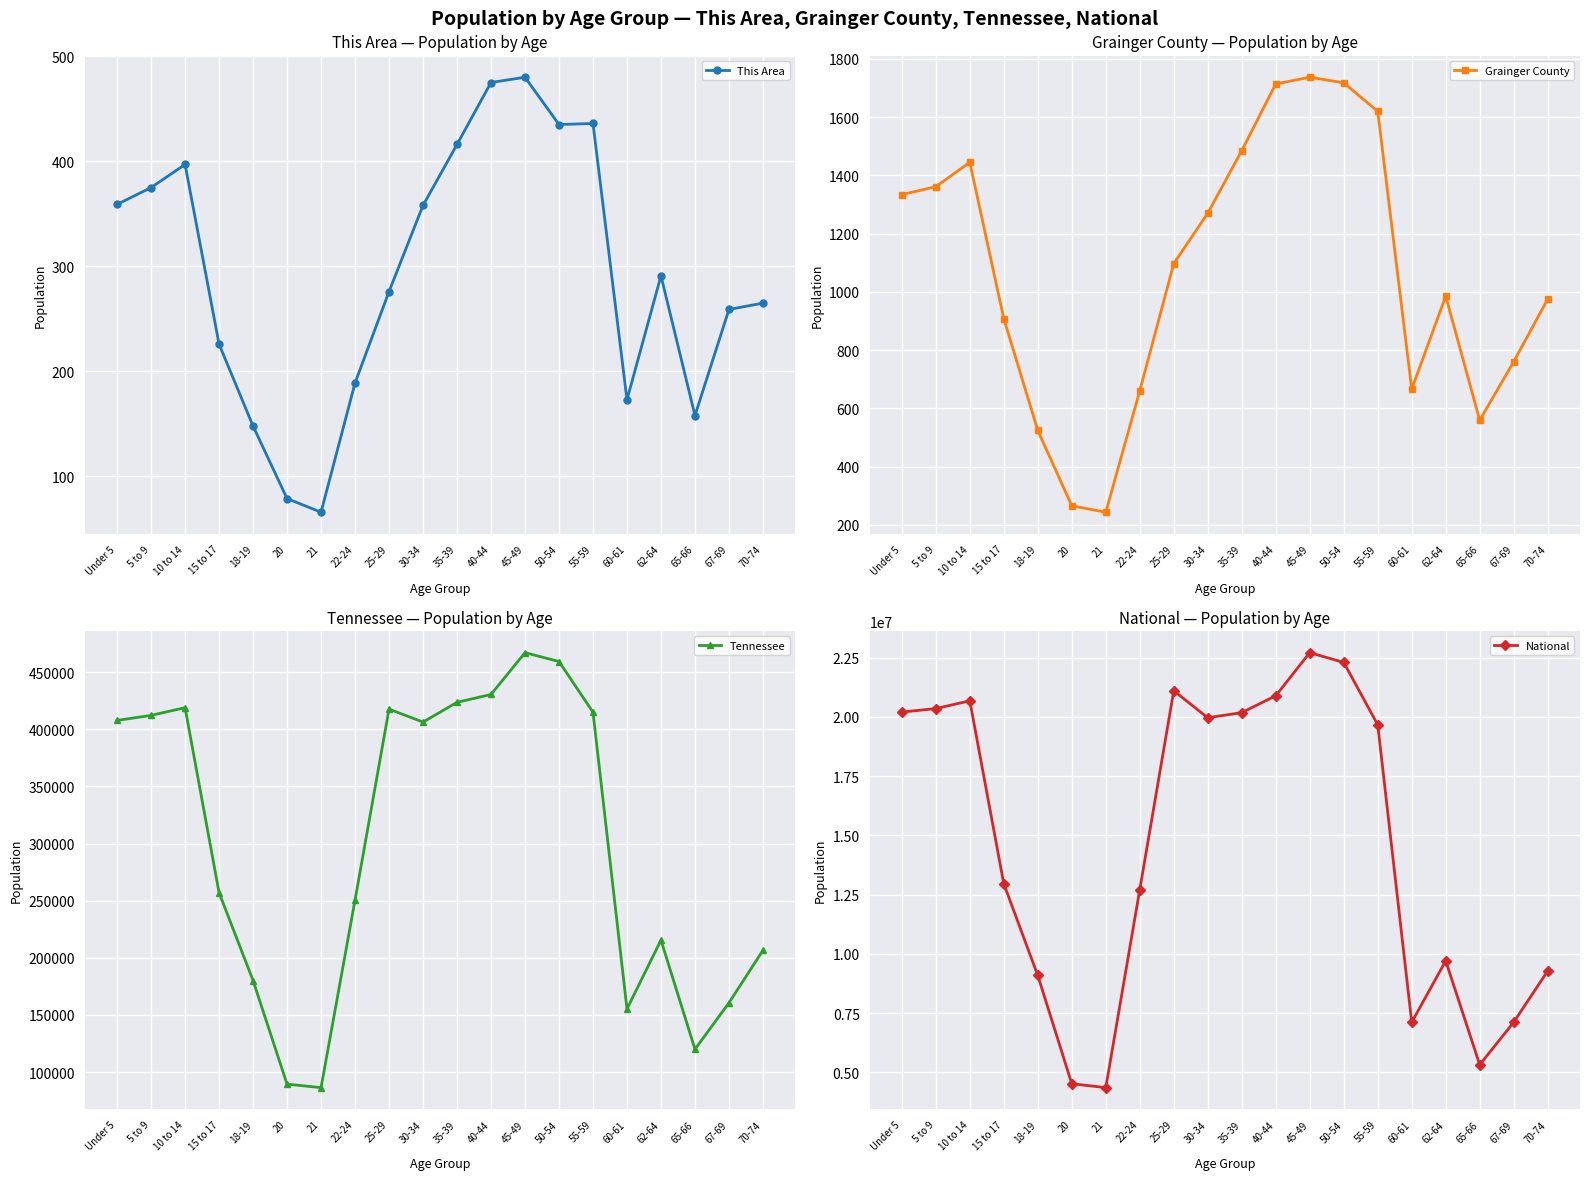

What is the label of the 2nd point from the right?

67-69